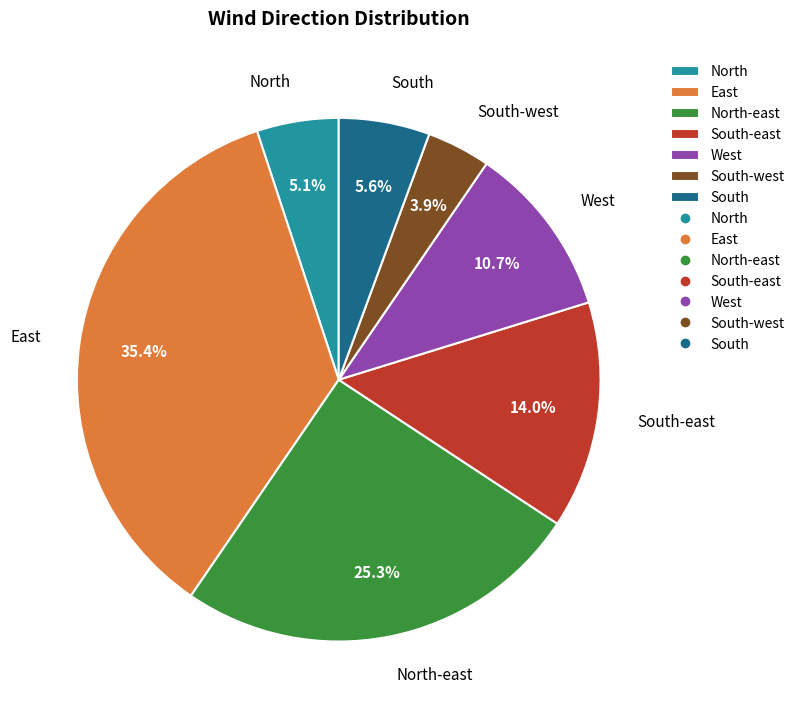

To the nearest percent, what is the difference between the East and North slice percentages?

30%